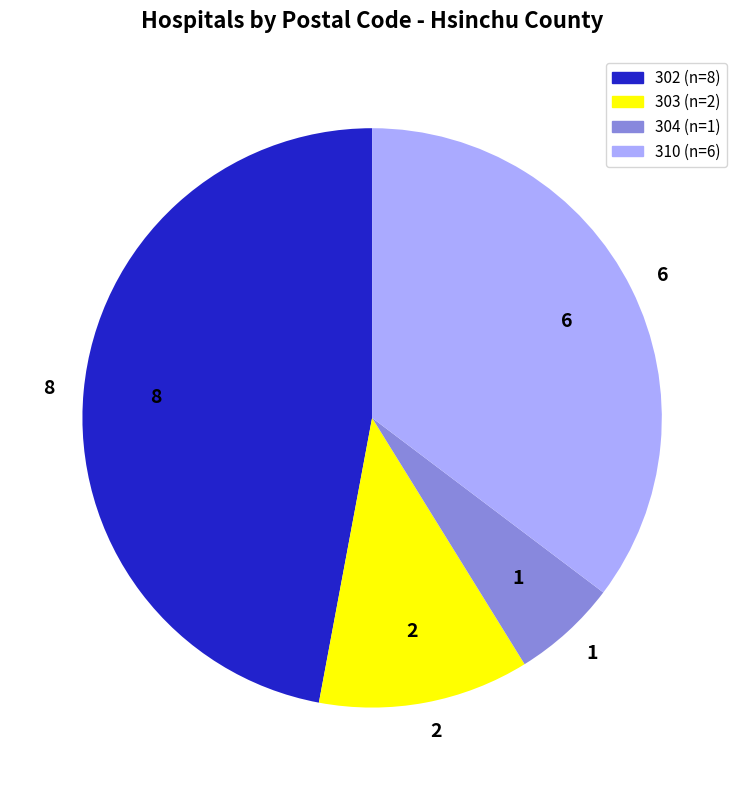

What is the largest slice in the pie chart?

302